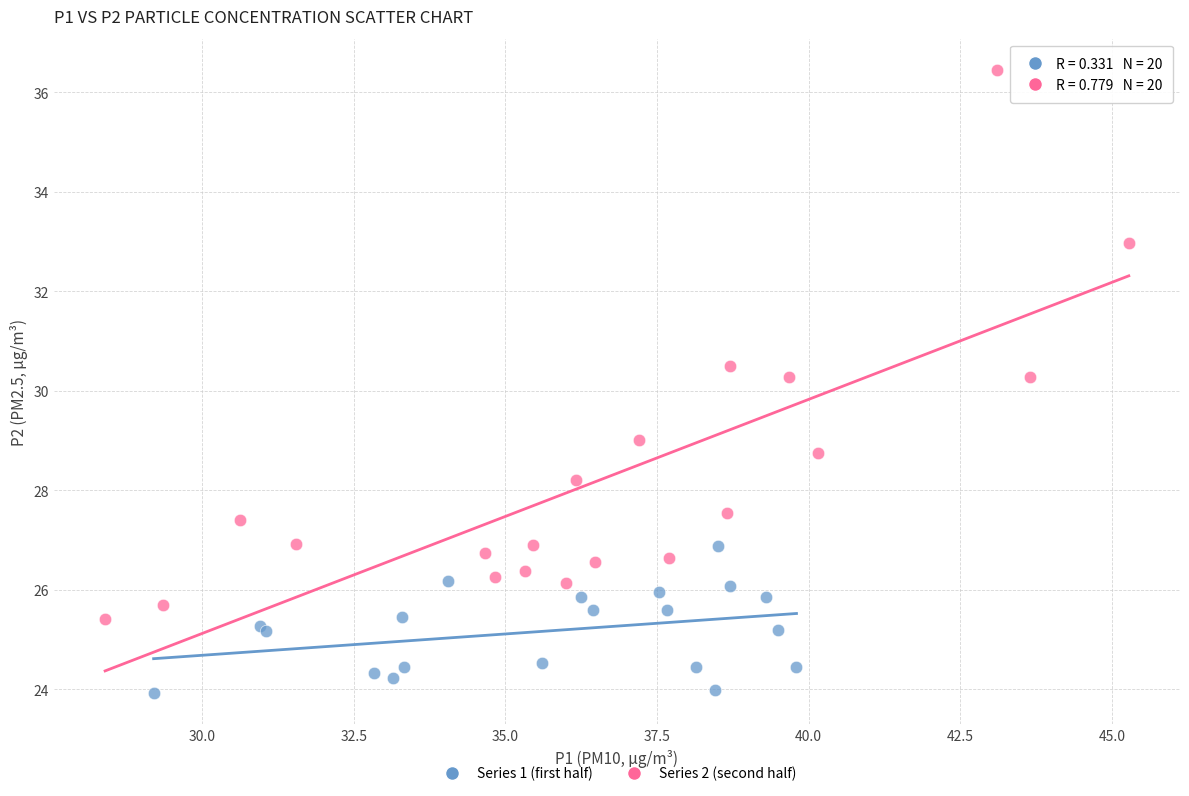

Which series reaches the minimum Y coordinate?

Series 1 (first half)